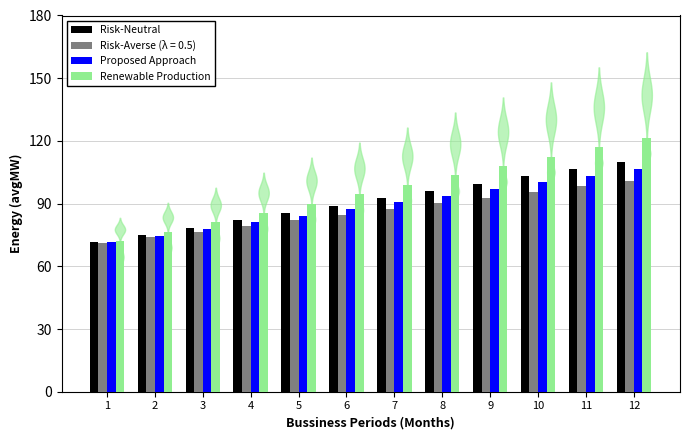

At which category is the sum across all series the highest?

12